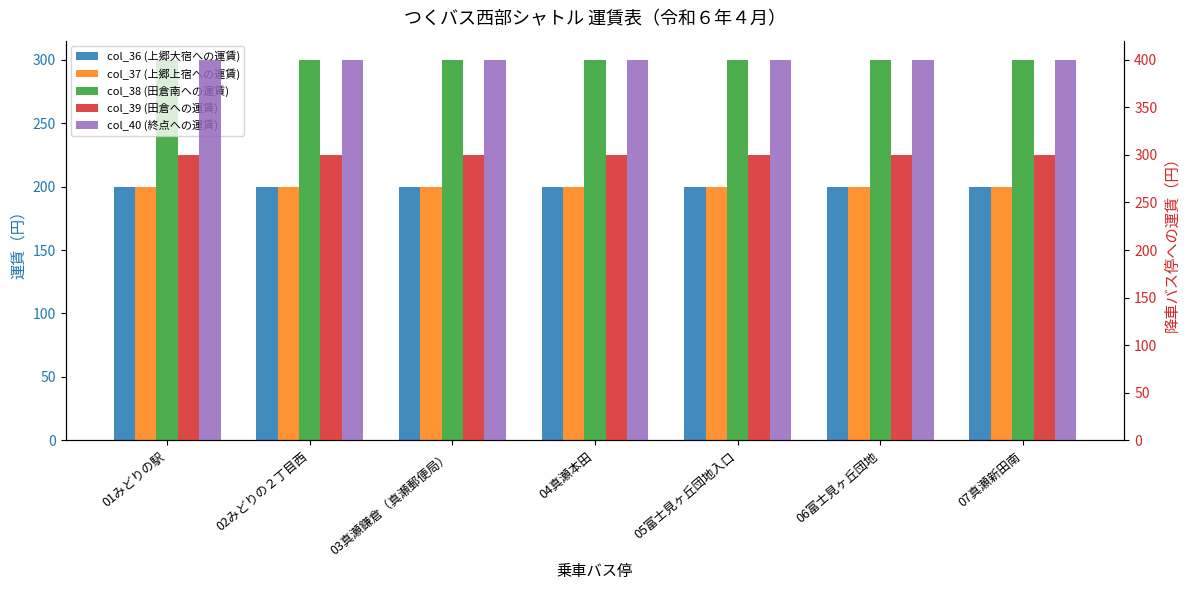

What is the maximum value shown in the chart?

400